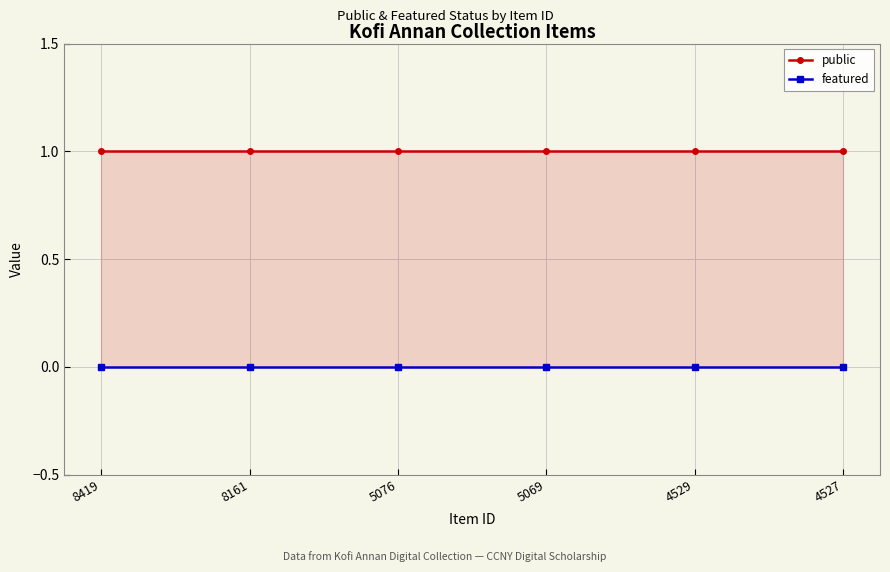

What is the spread (max minus min) of values at 8419?

1